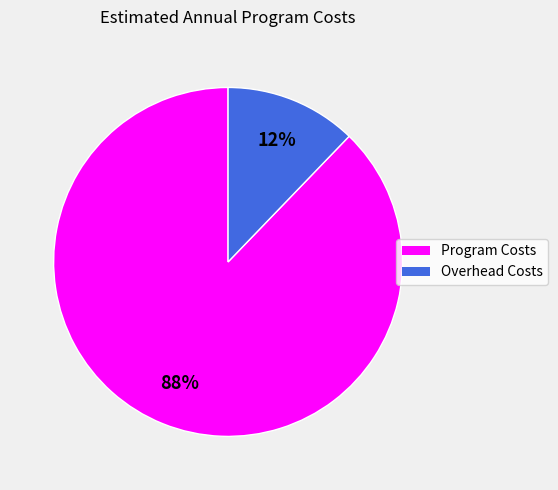

Count the number of slices in the pie.

2